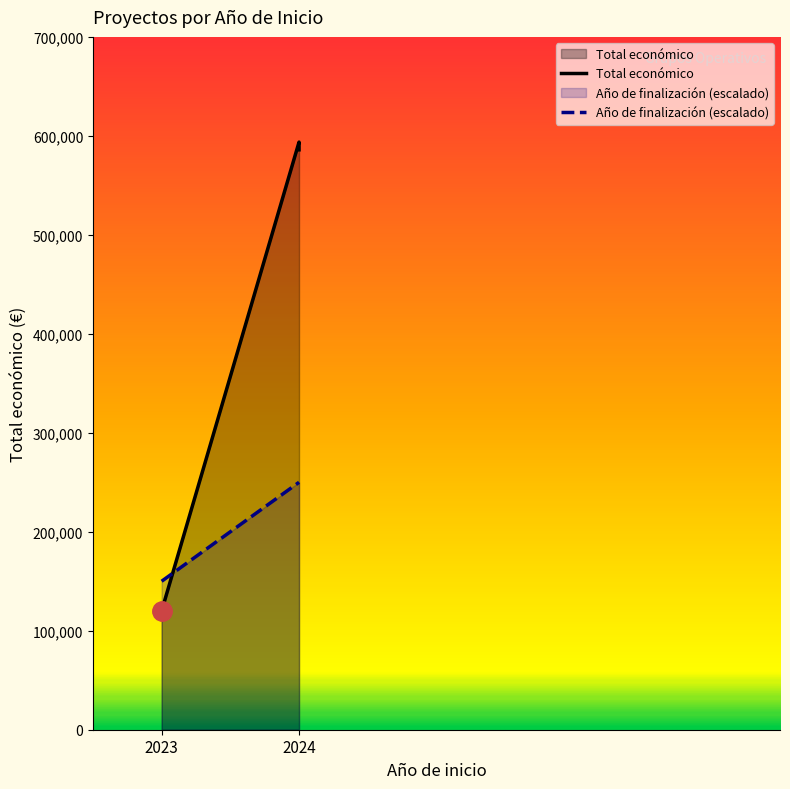

At which category is the sum across all series the highest?

2024